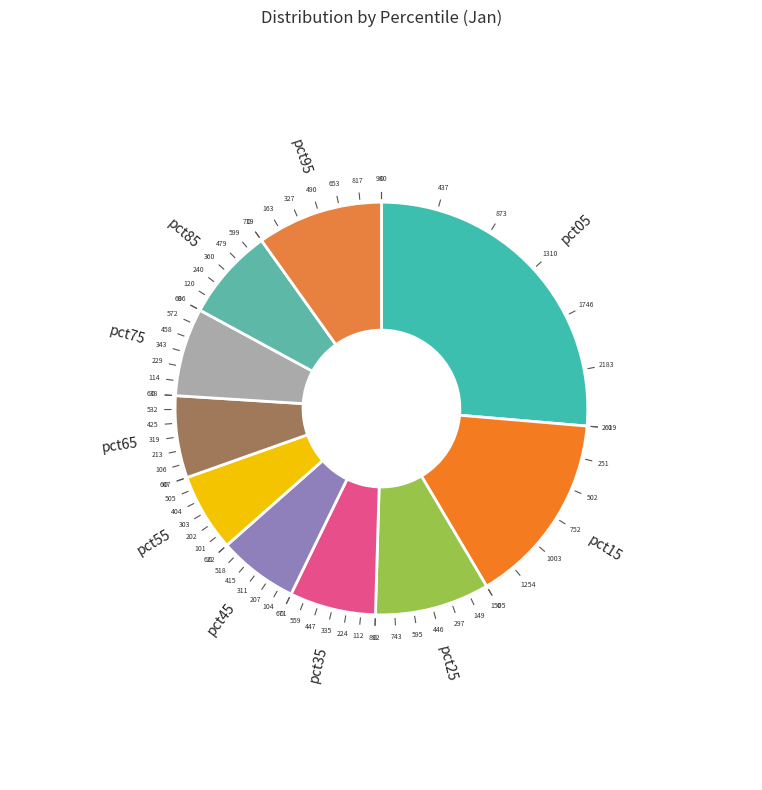

Is pct05 the majority of the pie?

No